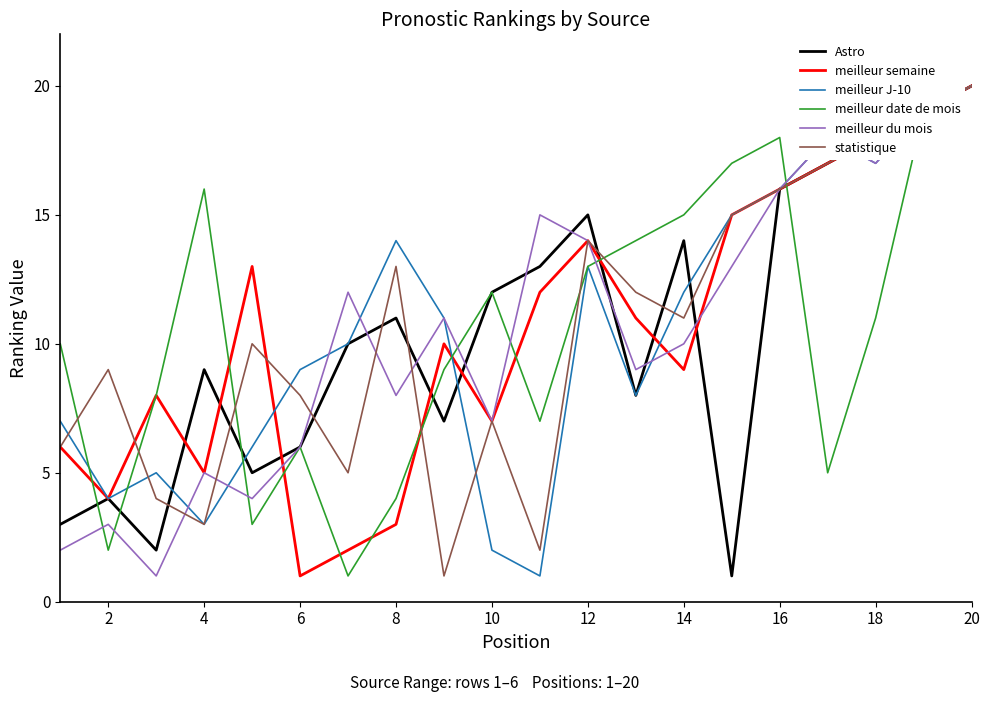

What is the highest value of the meilleur semaine series?

20